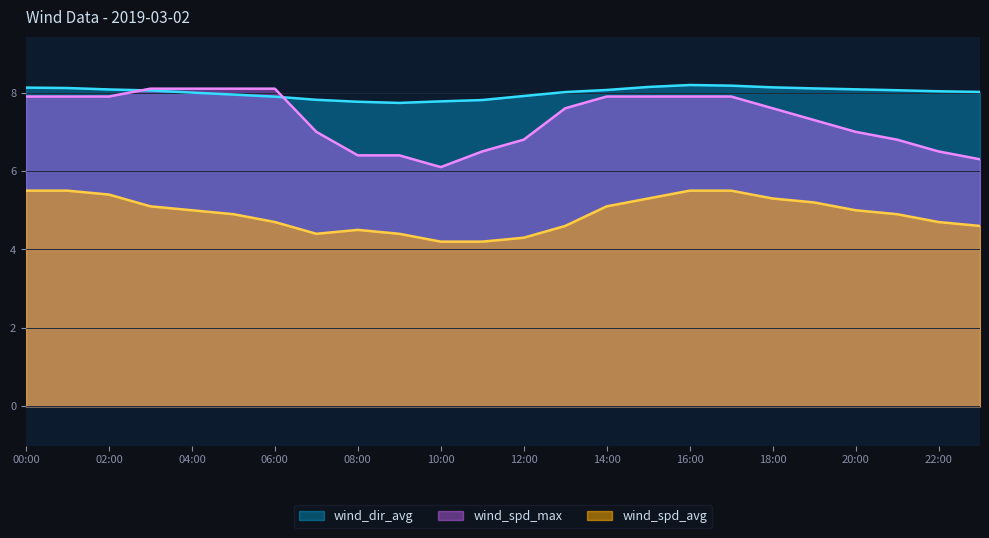

At which label does wind_spd_avg first exceed 5?

00:00